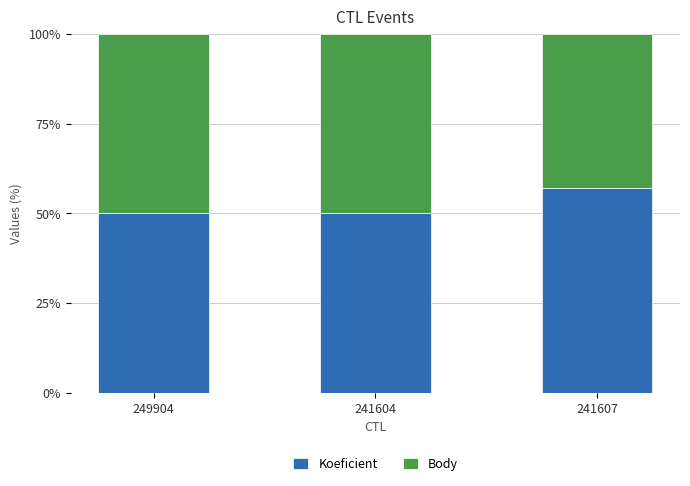

What is the approximate value of Koeficient at 241607?

57.1